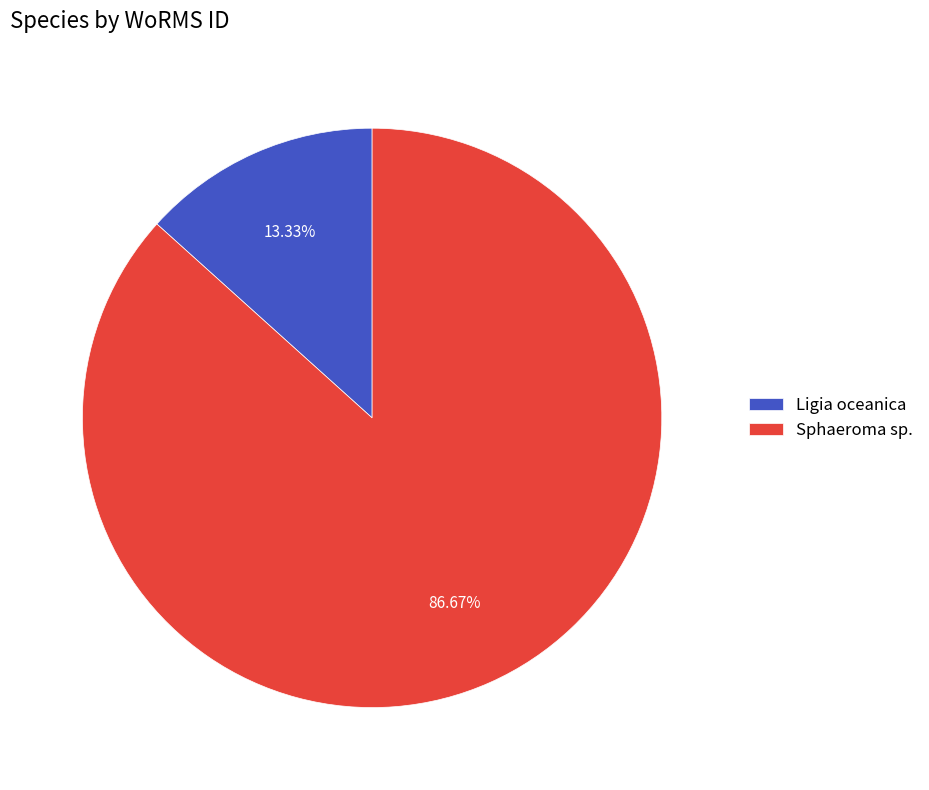

Is it true that Ligia oceanica is 13% of the pie?

True